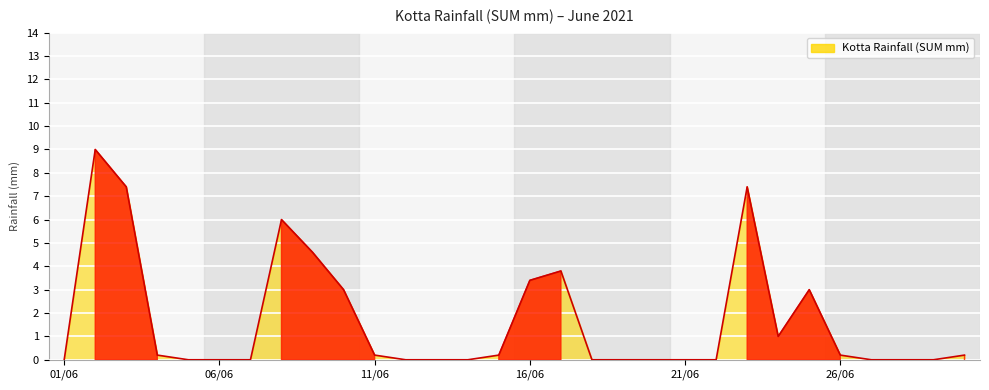

Reading left to right, transcribe all the data shown in this chart.

0.0	9.0	7.4	0.2	0.0	0.0	0.0	6.0	4.6	3.0	0.2	0.0	0.0	0.0	0.2	3.4	3.8	0.0	0.0	0.0	0.0	0.0	7.4	1.0	3.0	0.2	0.0	0.0	0.0	0.2